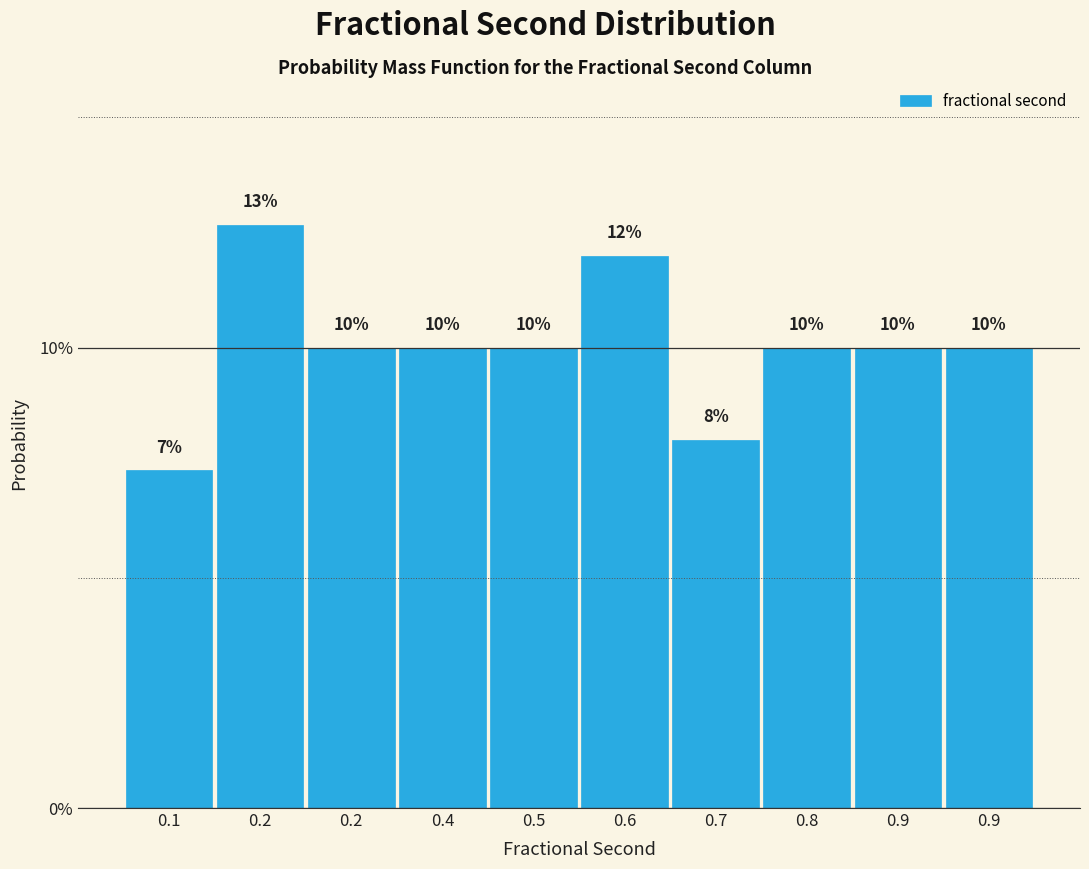

Does the chart contain any negative values?

No